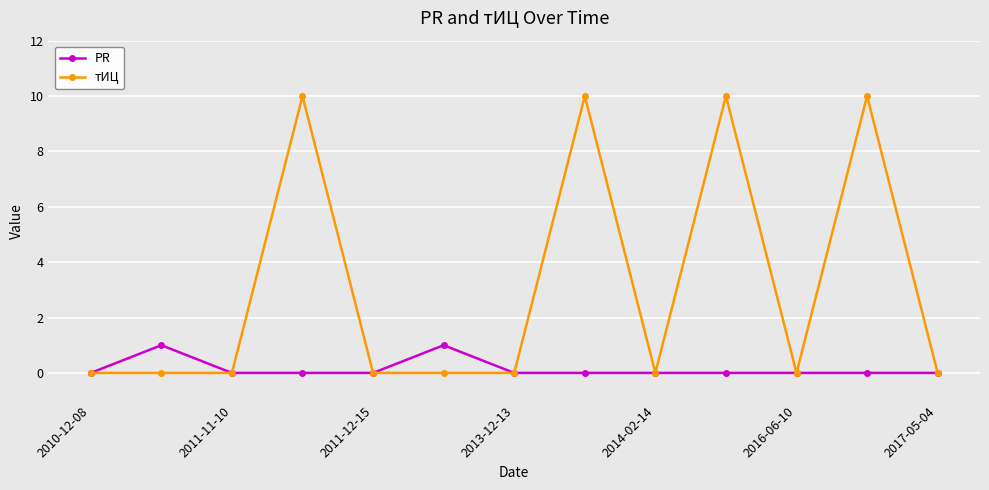

What is the value of the PR point at the 2nd from the left?

1